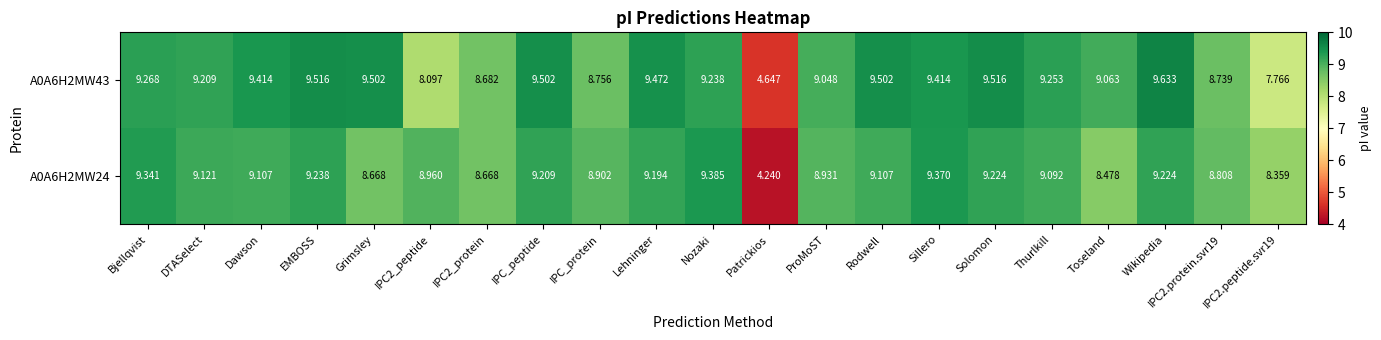

List the series in order of their overall mean, lowest first.

A0A6H2MW24, A0A6H2MW43